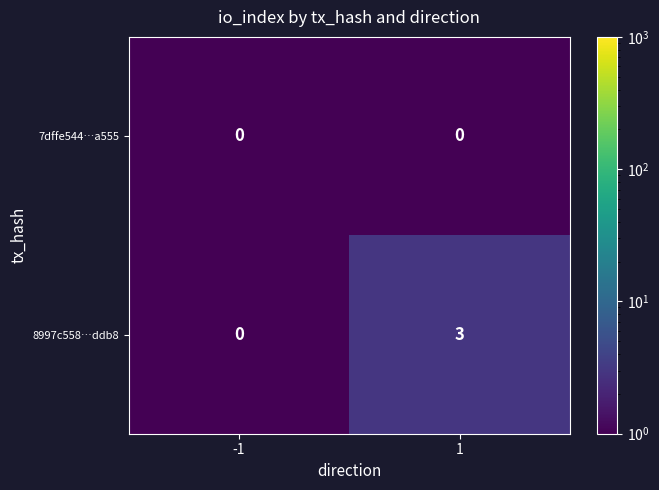

Which series has the largest total across all categories?

8997c558…ddb8